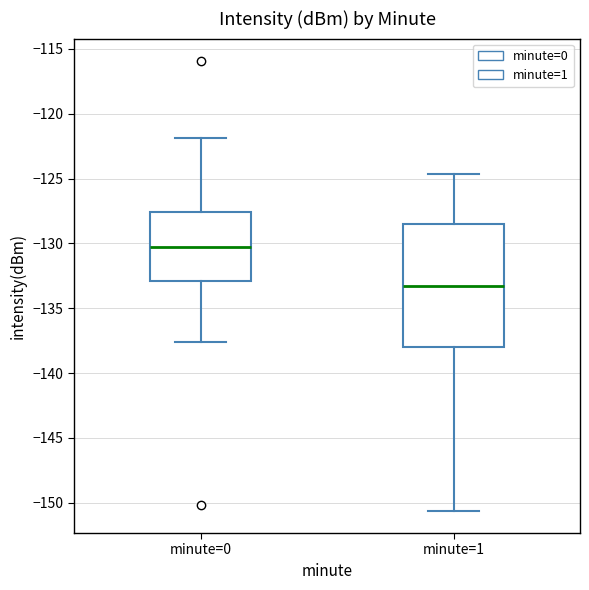

Reading left to right, read every box against the y-axis: the position of its median line, the range the box covers, and the ends of its whiskers. The values are not printed on the chart, so give them approximately, as read against the axis.

minute=0: median -130.5, box -133.0 to -127.5, whiskers -137.5 to -122.0
minute=1: median -133.5, box -138.0 to -128.5, whiskers -150.5 to -124.5